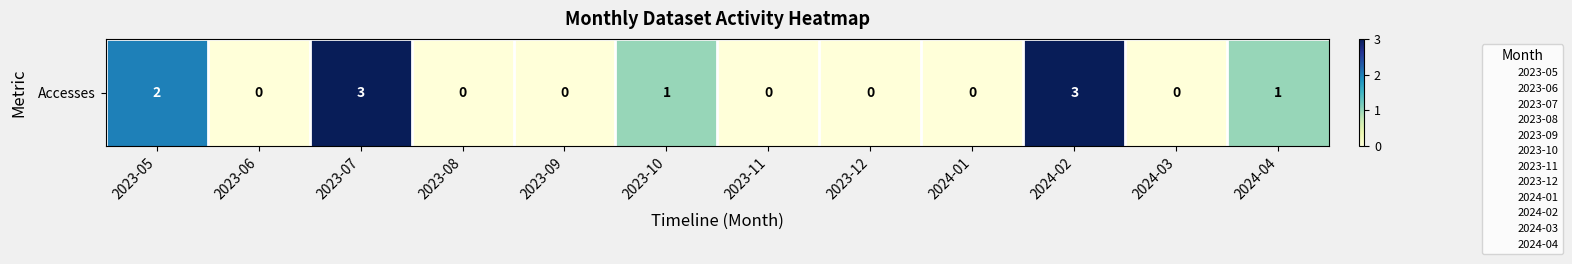

Which label corresponds to the smallest value in the chart?

2023-06